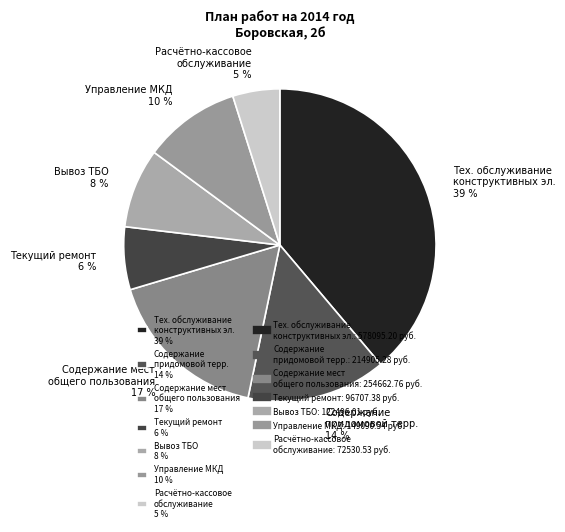

To the nearest percent, what is the difference between the largest and smallest slice percentages?

34%